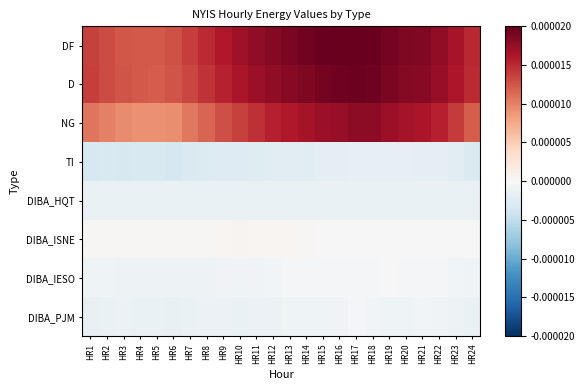

Count the number of data series in this chart.

8